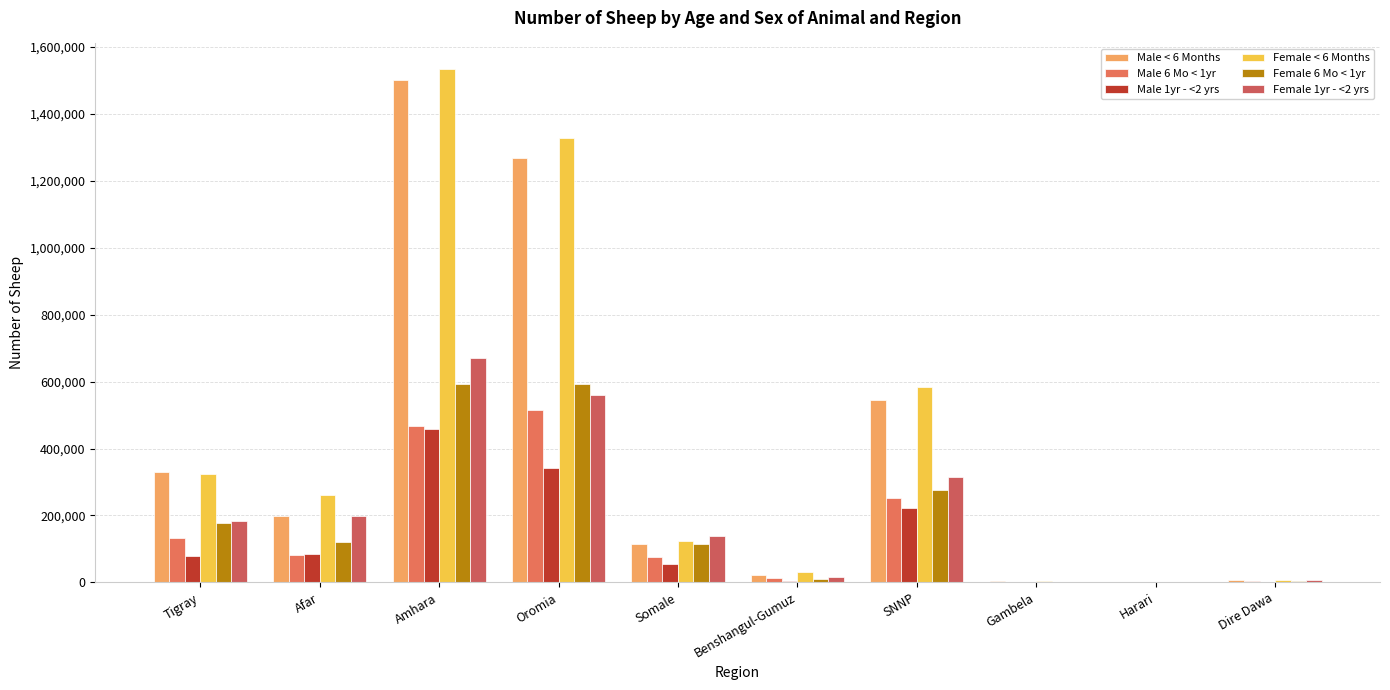

Does the chart contain stacked bars?

No